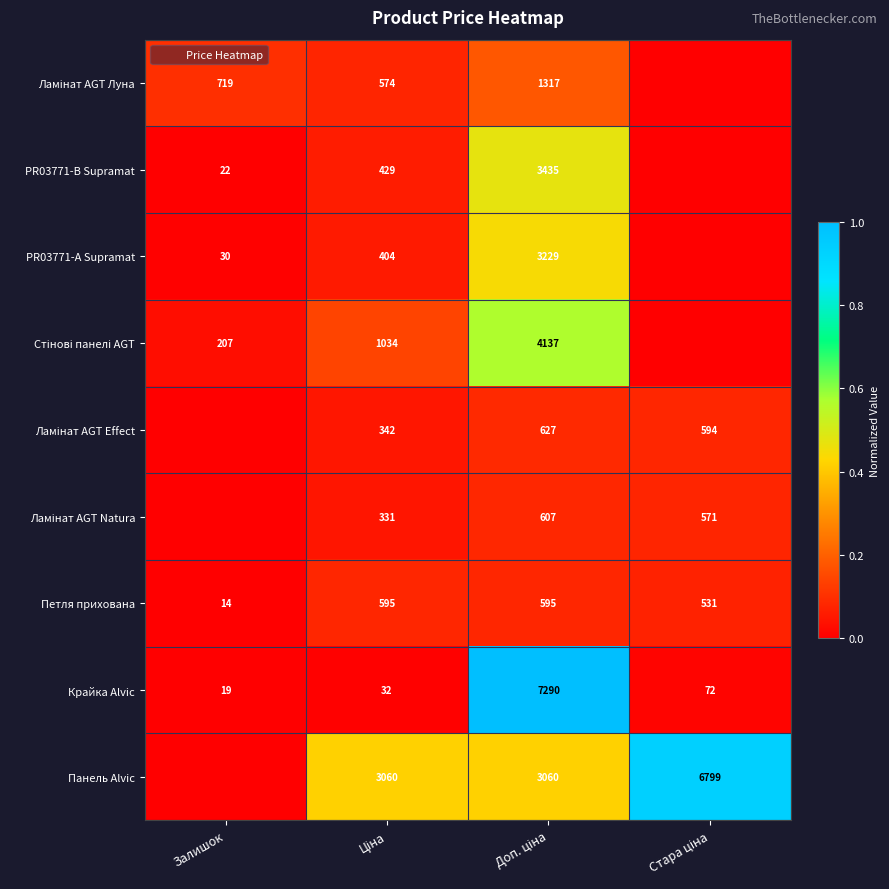

Is the value of Стінові панелі AGT at Залишок greater than the value of Ламінат AGT Natura at Стара ціна?

No